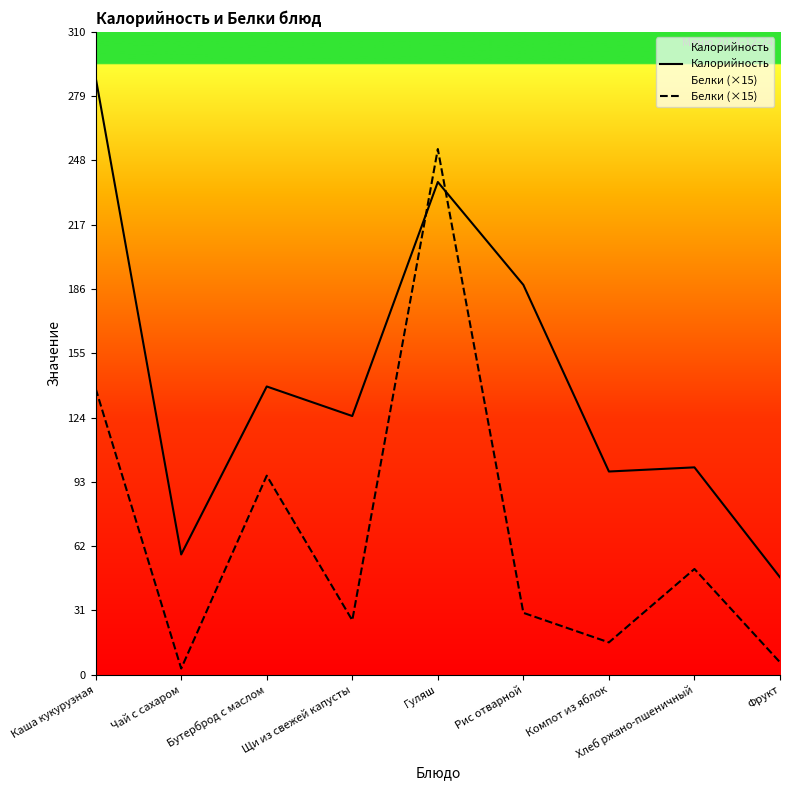

Reading left to right, transcribe all the data shown in this chart.

Калорийность: 288.0	58.0	139.0	124.8	237.6	188.0	98.0	100.0	47.0
Белки (×15): 138.0	3.0	96.0	26.2	253.5	29.9	15.6	51.0	6.0